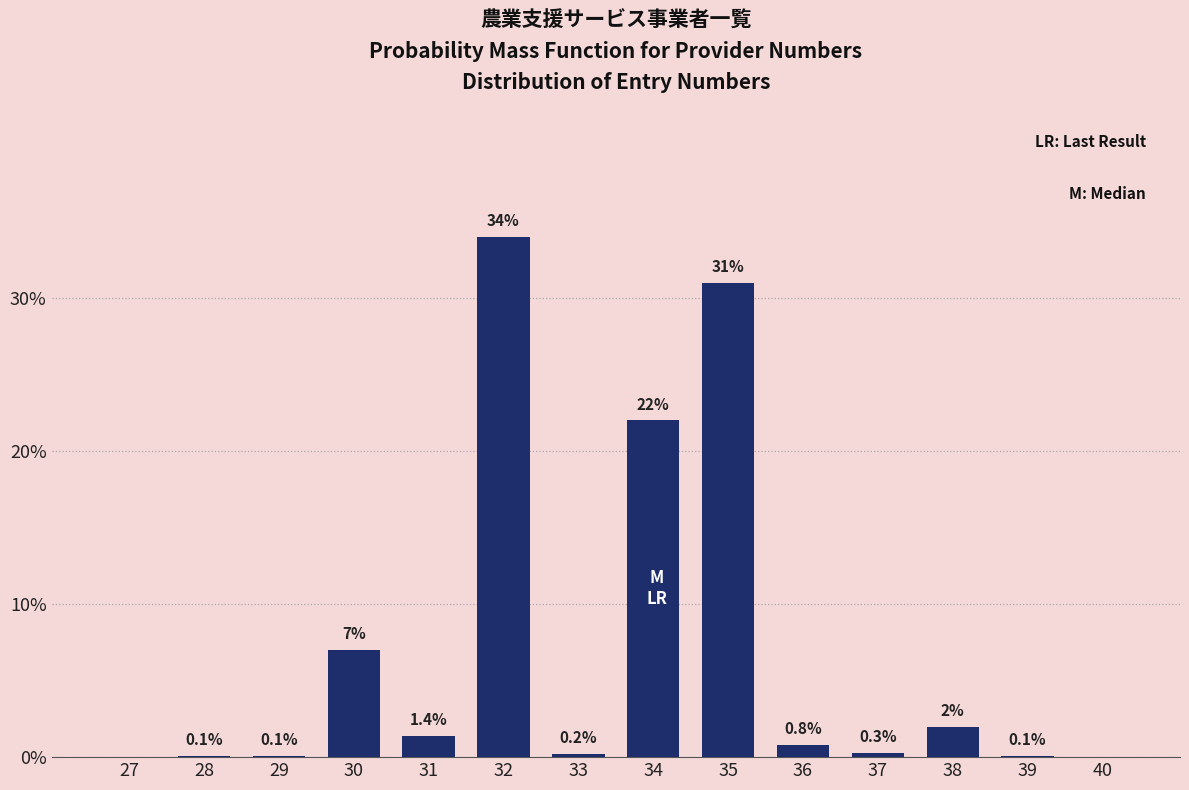

Reading left to right, transcribe all the data shown in this chart.

27=0.0	28=0.1	29=0.1	30=7.0	31=1.4	32=34.0	33=0.2	34=22.0	35=31.0	36=0.8	37=0.3	38=2.0	39=0.1	40=0.0